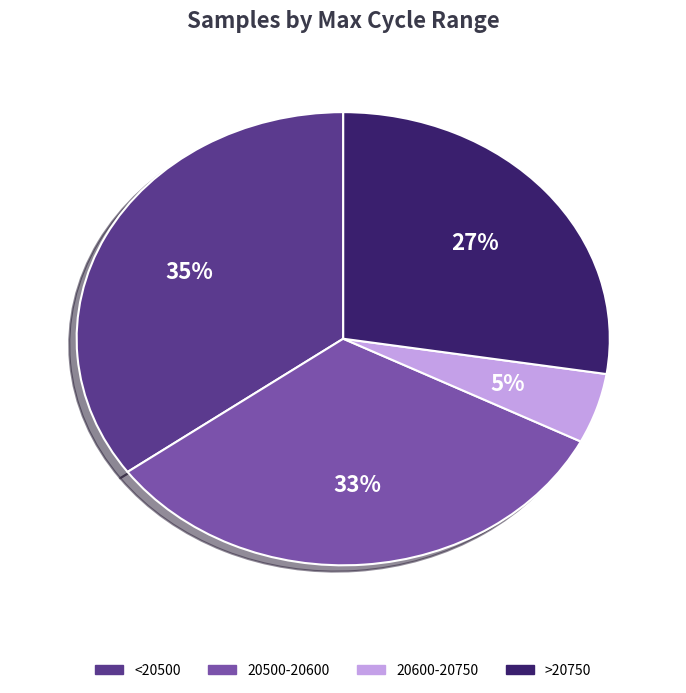

Does any single category account for the majority?

No